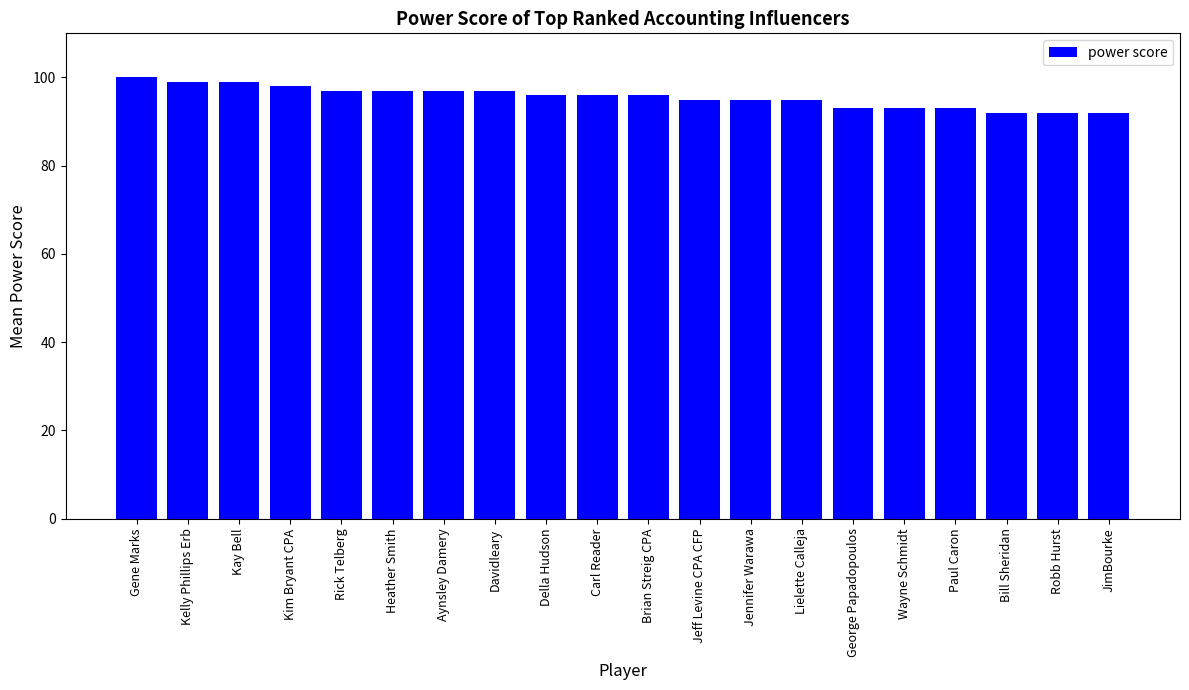

What is the smallest value displayed?

92